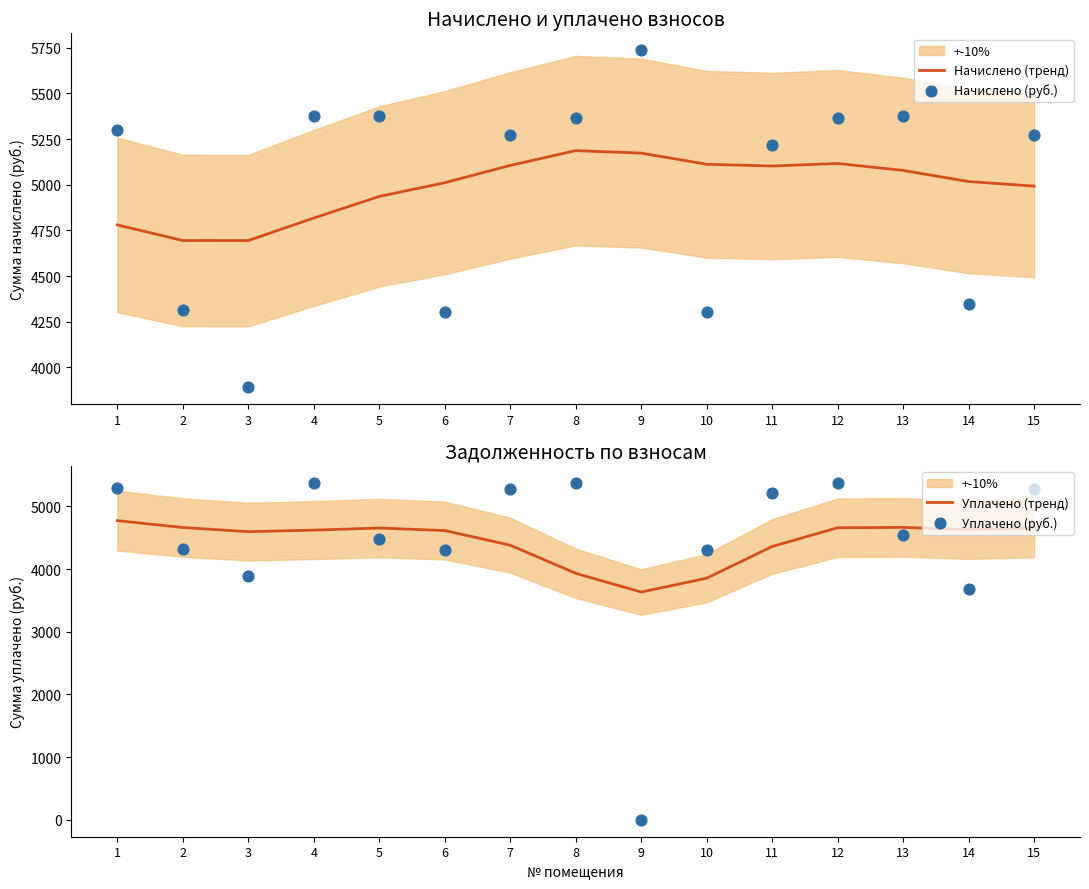

At how many categories does at least one series exceed 5198?

10